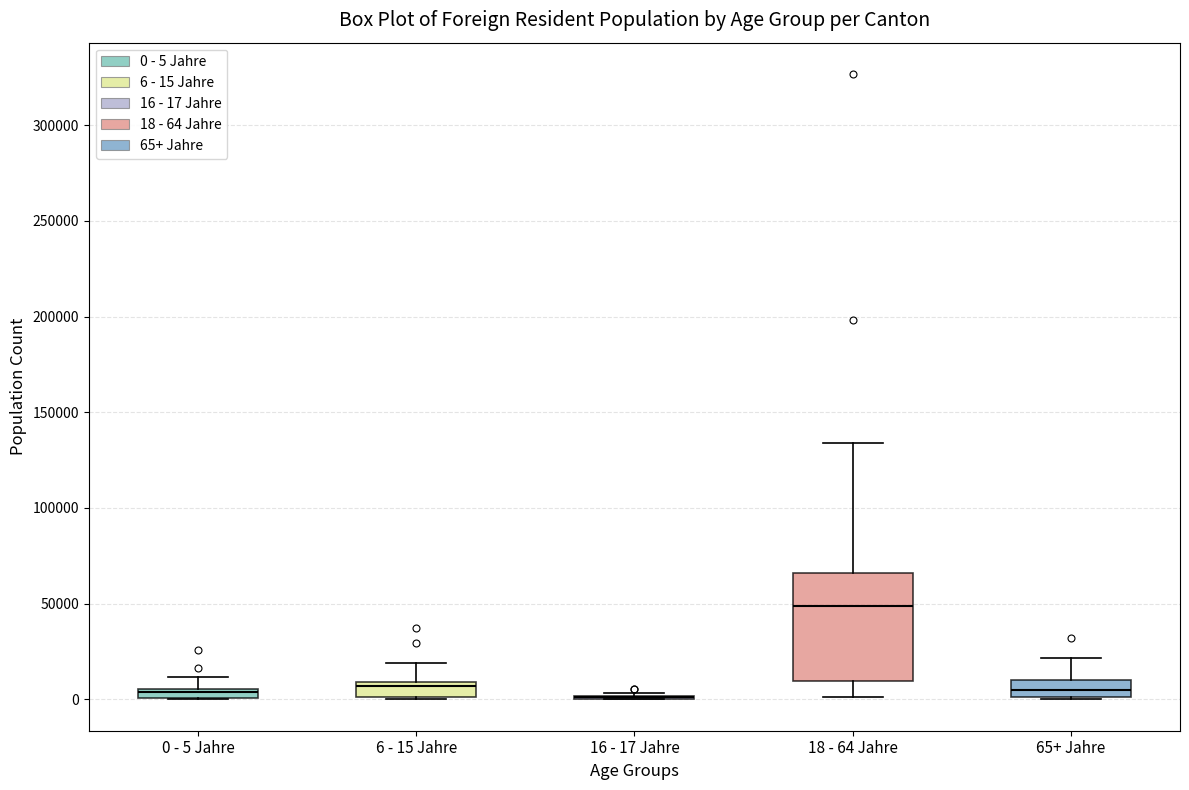

Where is the upper edge of the box for 0 - 5 Jahre on the y-axis? The values are not printed on the chart, so give them approximately, as read against the axis.

5000